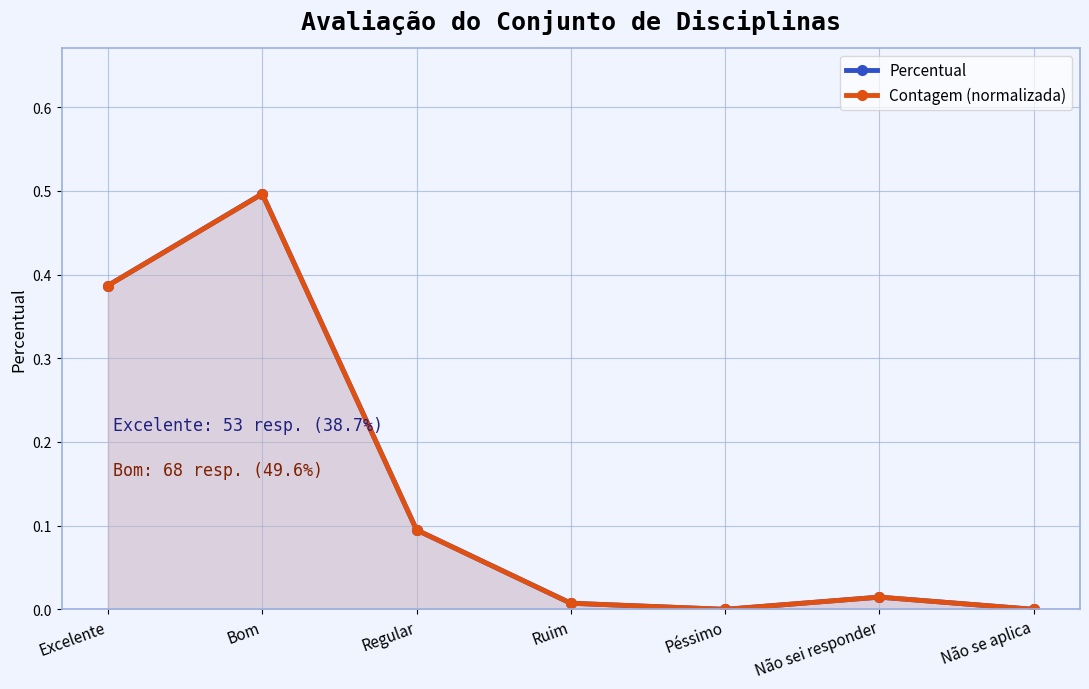

At which category does Contagem (normalizada) reach its first local peak?

Bom